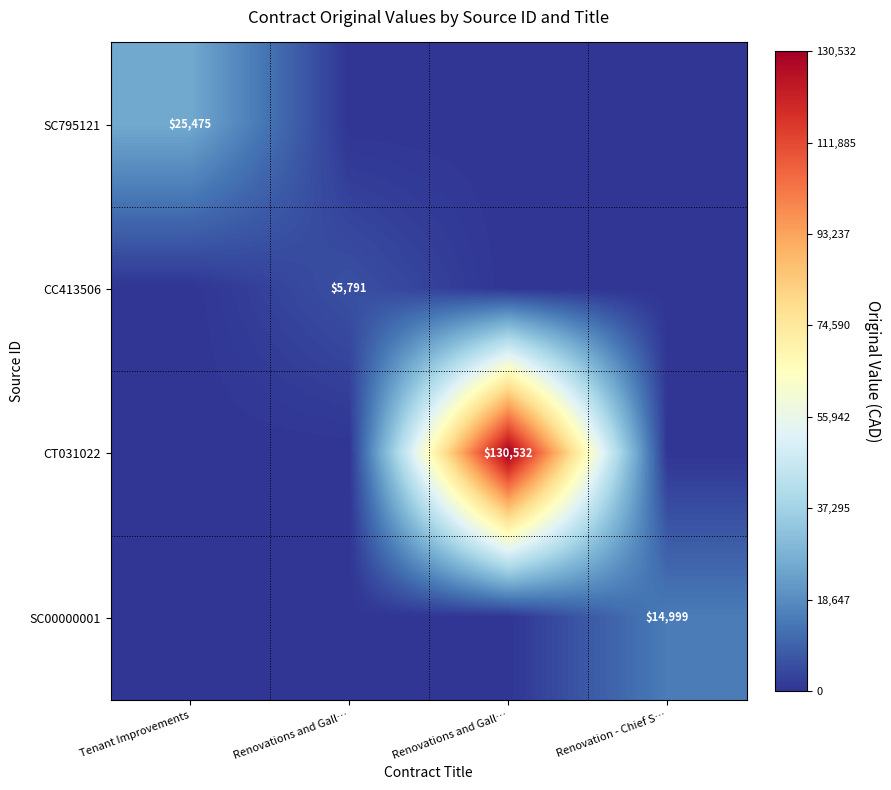

At Renovation - Chief S…, list the series in order from largest to smallest.

SC00000001, SC795121, CC413506, CT031022